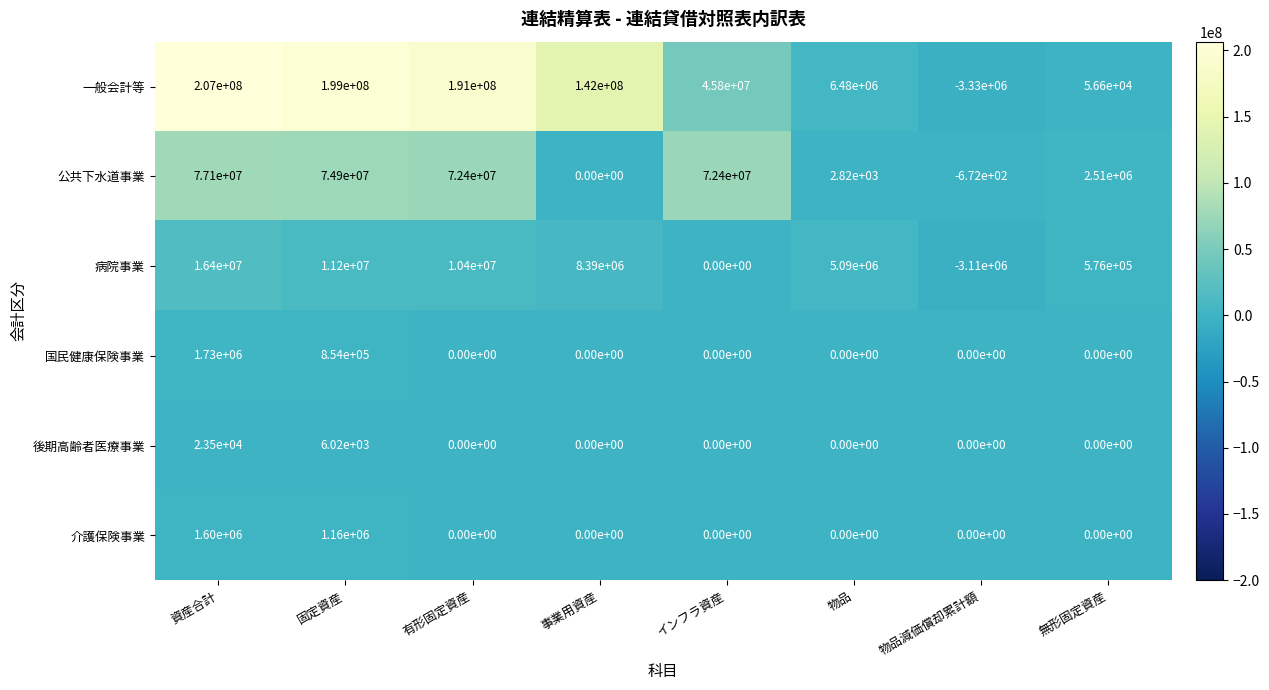

Which series has the largest total across all categories?

一般会計等